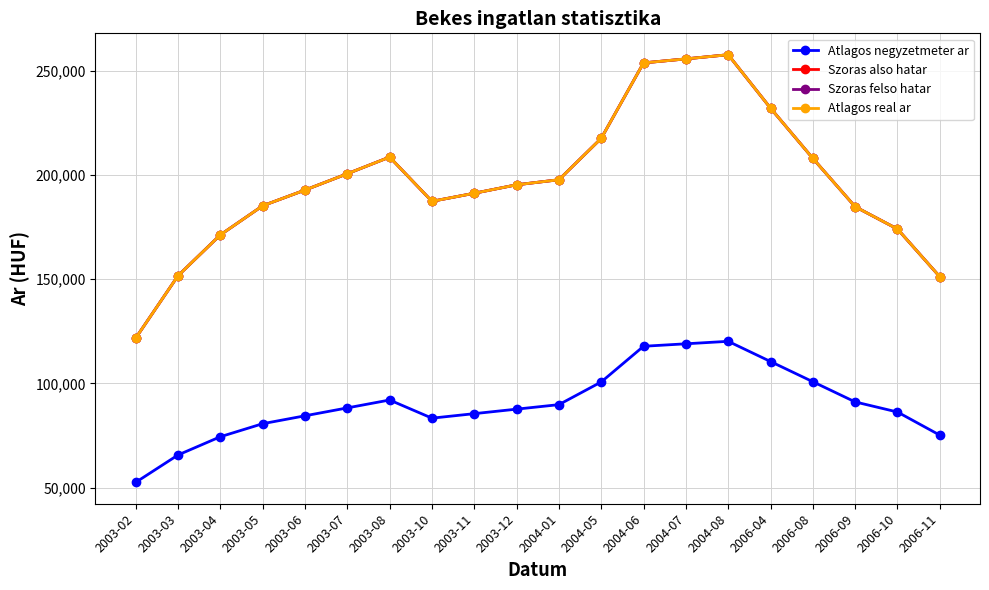

Reading left to right, what are all the values shown in this chart?

Atlagos negyzetmeter ar: 52486	65625	74385	80641	84435	88228	92021	83302	85466	87631	89795	100680	117814	119002	120189	110492	100795	91098	86249	75151
Szoras also hatar: 121726	151677	171272	185255	192804	200635	208636	187399	191275	195329	197757	217626	253850	255774	257778	232144	208029	184813	174103	151198
Szoras felso hatar: 121726	151677	171272	185255	192804	200635	208636	187399	191275	195329	197757	217626	253850	255774	257778	232144	208029	184813	174103	151198
Atlagos real ar: 121726	151677	171272	185255	192804	200635	208636	187399	191275	195329	197757	217626	253850	255774	257778	232144	208029	184813	174103	151198